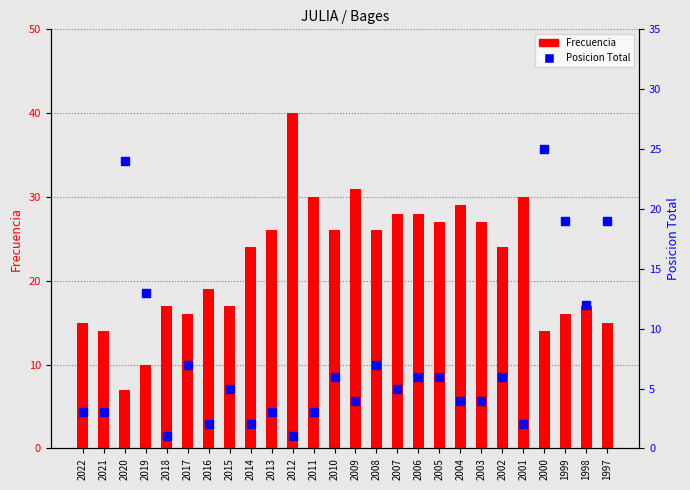

What are all the series names shown in the legend?

Frecuencia, Posicion Total